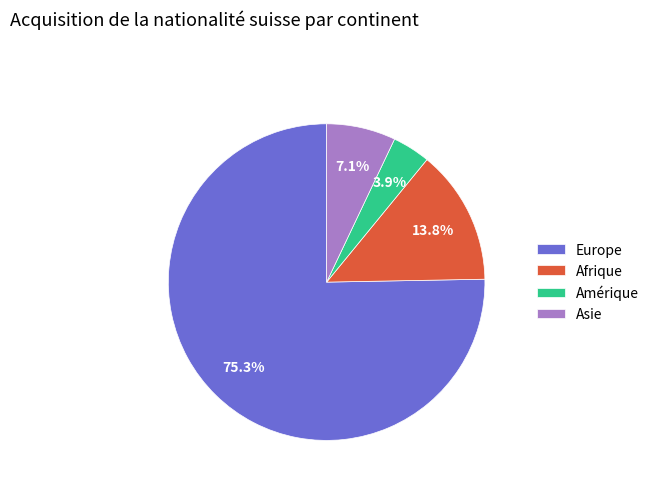

Is the sum of Asie and Afrique greater than half?

No